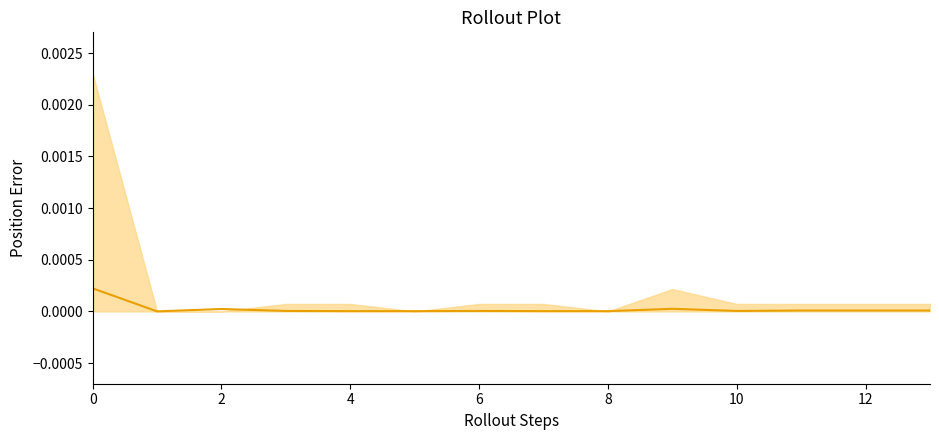

Which has a higher value, 12 or 9?

9